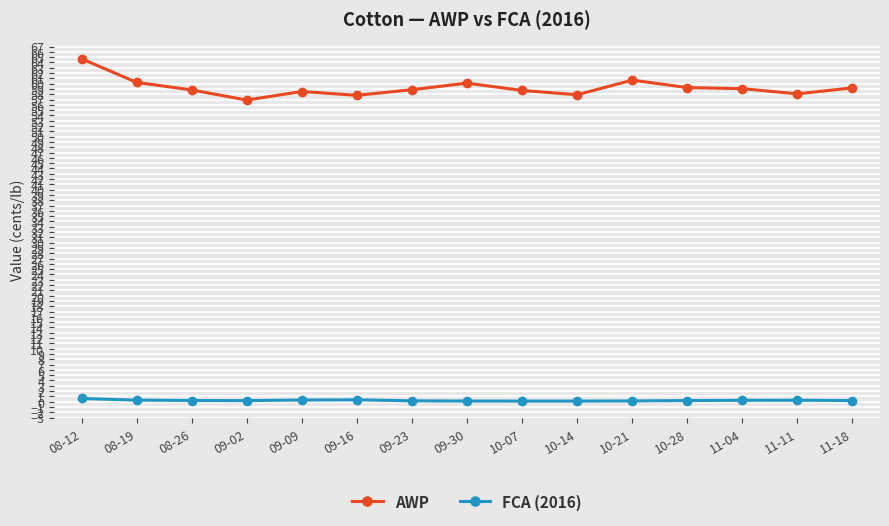

True or false: FCA (2016) and AWP intersect in this chart.

False